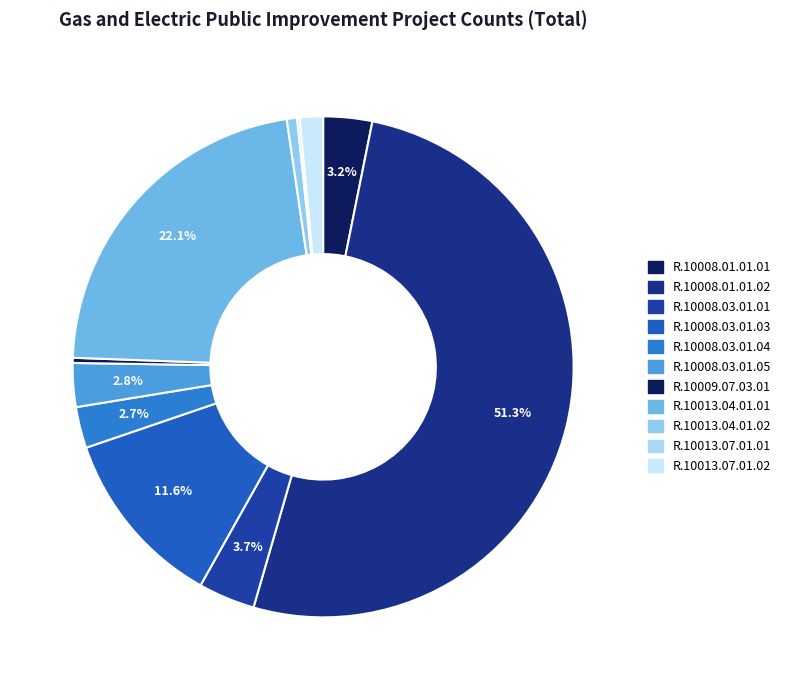

Which category has the smallest portion of the pie?

R.10013.07.01.01